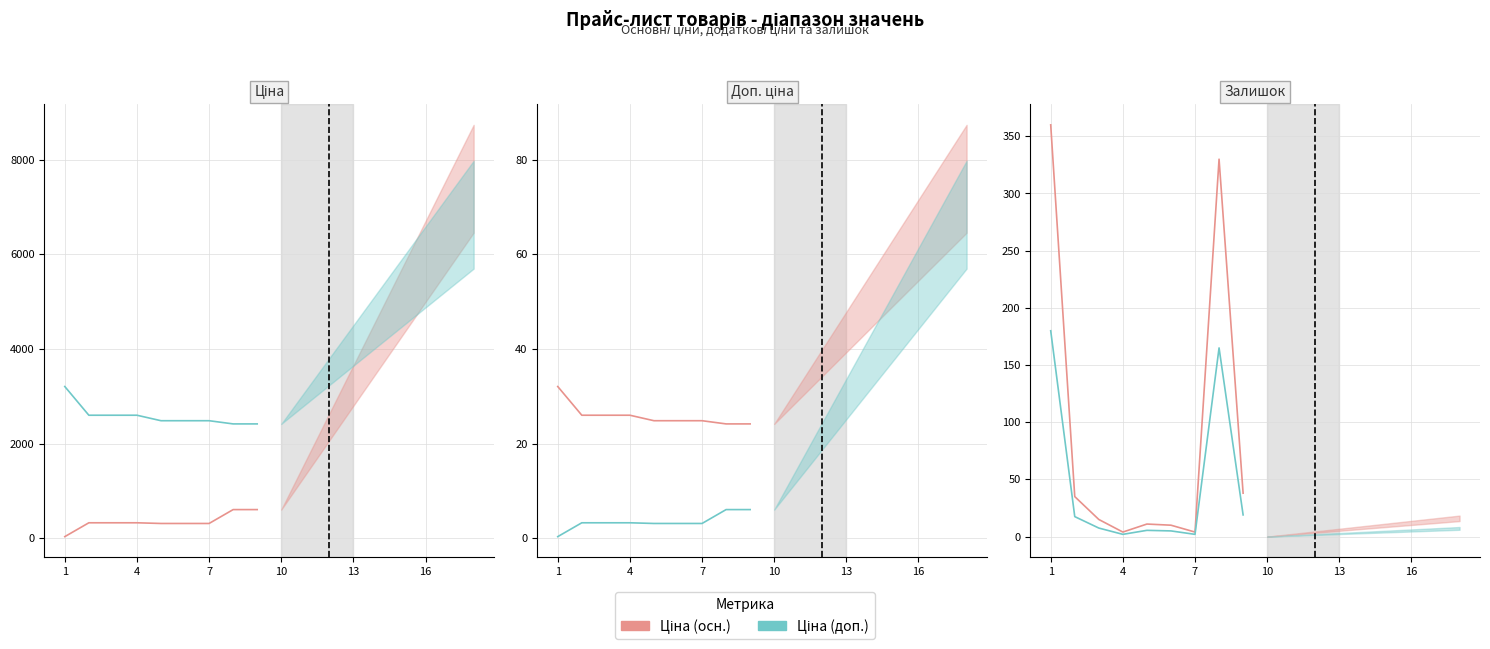

Which series has the widest spread of values?

Ціна (осн.)